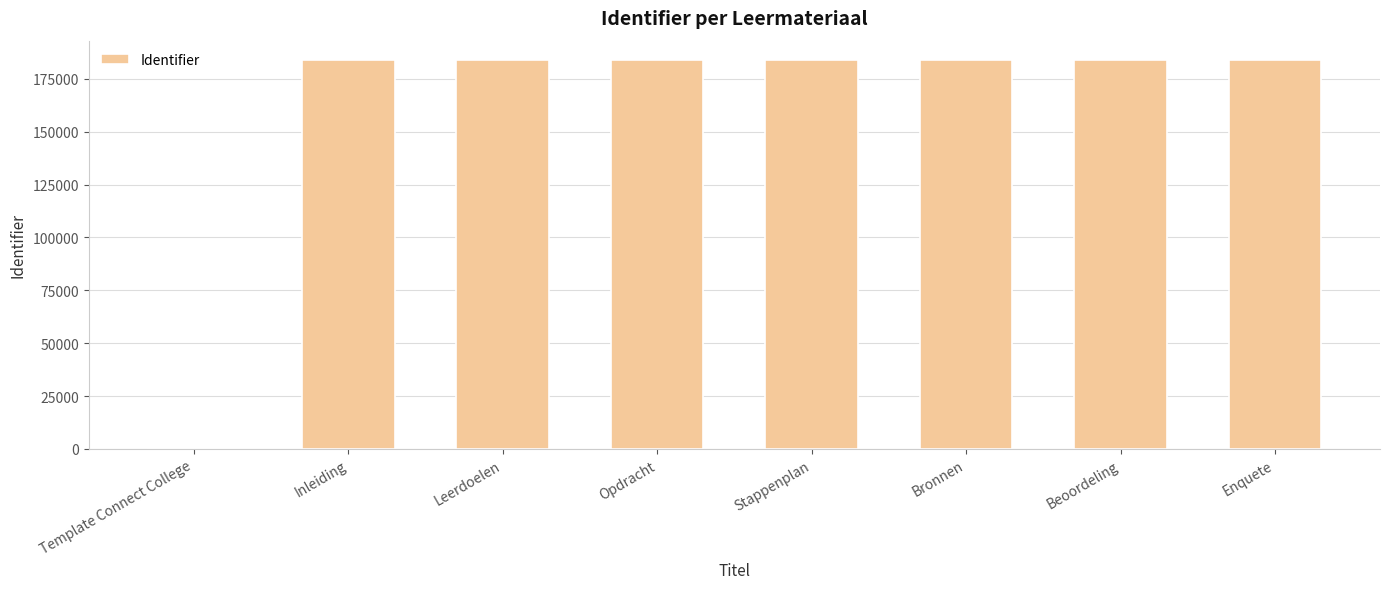

The chart shows a value of 183826 at Leerdoelen. True or false?

True